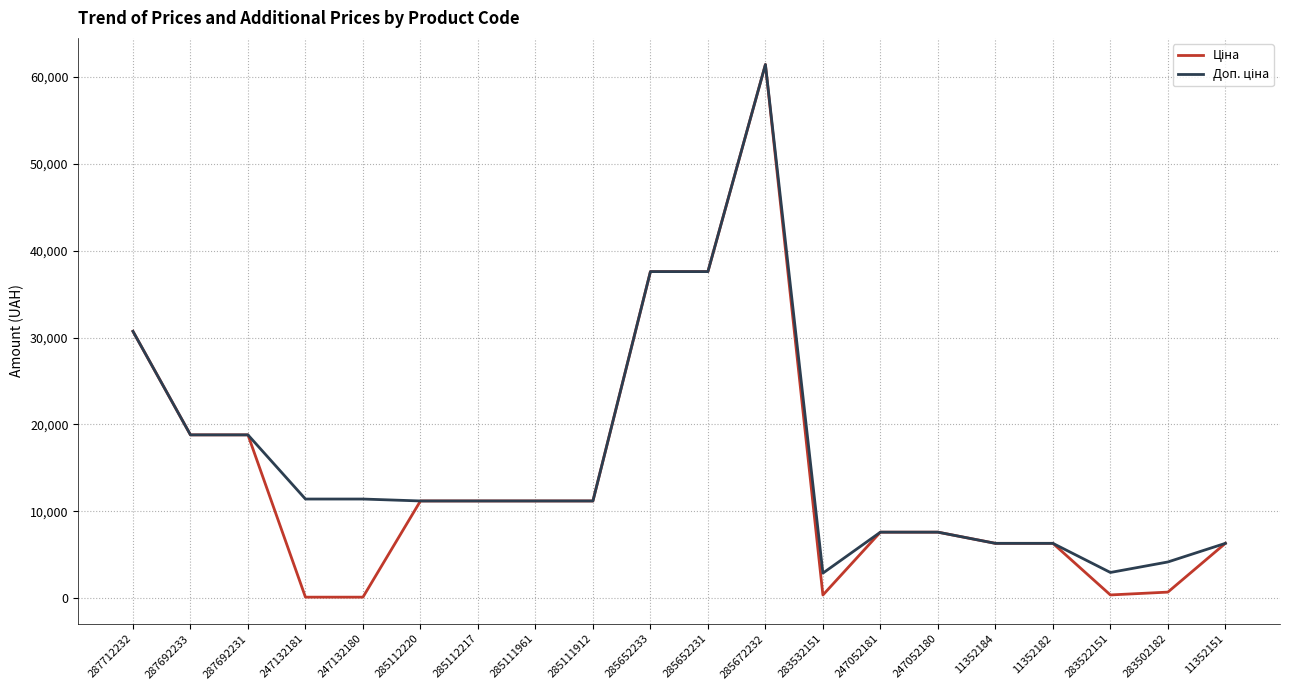

At which category is the sum across all series the highest?

285672232